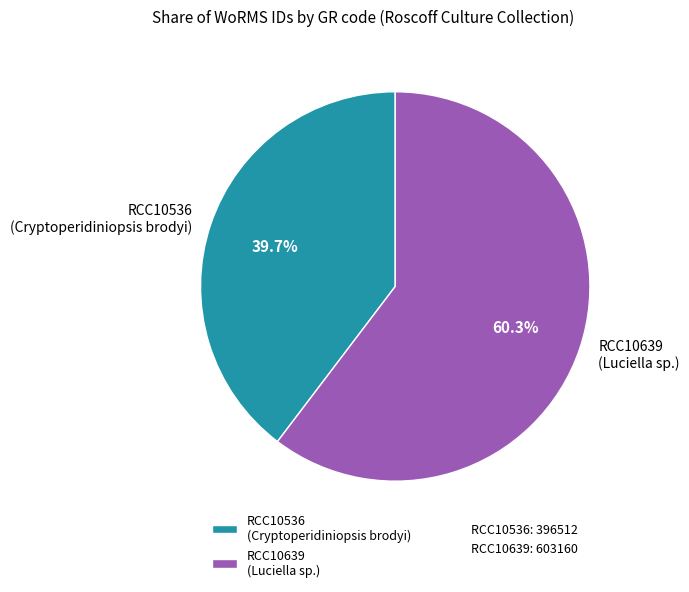

Which slice represents more than half of the pie?

RCC10639 (Luciella sp.)